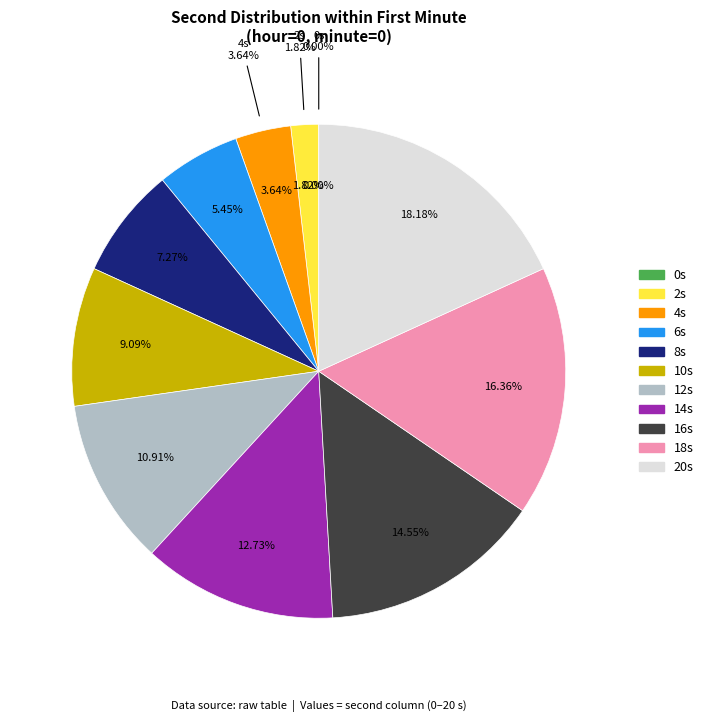

Is it true that 20 is 25% of the pie?

False